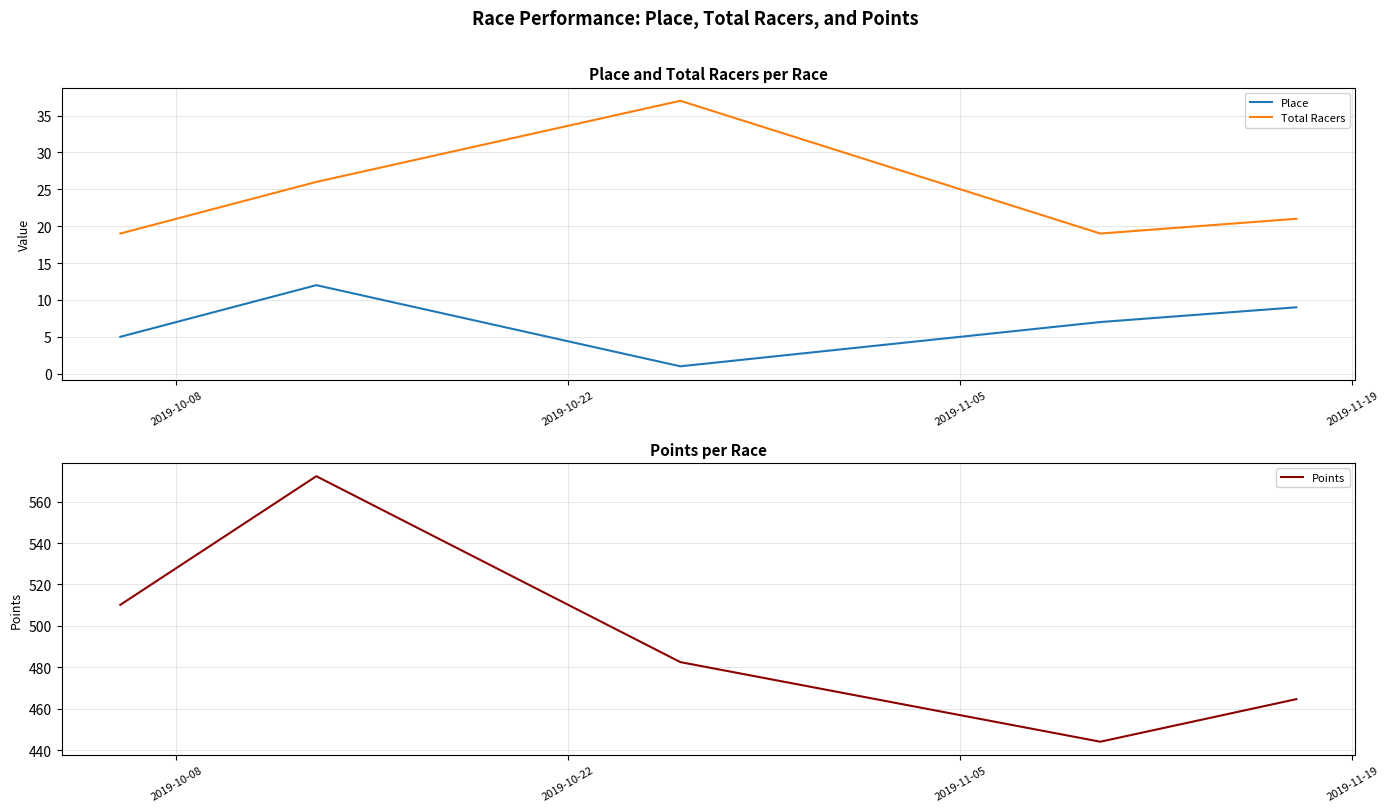

What is the average value of the Place series?

7